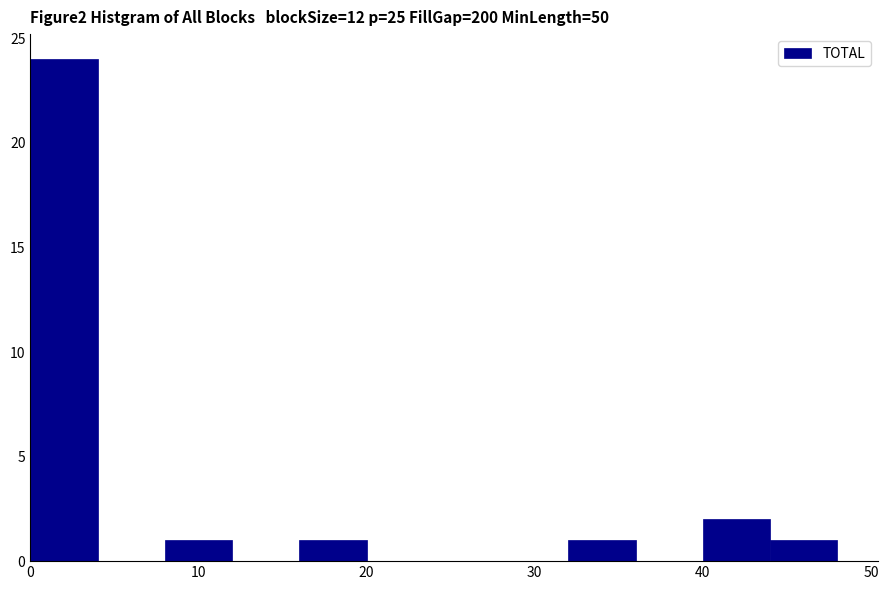

Reading left to right, transcribe this chart: for each bar, give the range it covers on the x-axis and its height. The values are not printed on the chart, so give them approximately, as read against the axis.

0 to 4: 24
4 to 8: 0
8 to 12: 1
12 to 16: 0
16 to 20: 1
20 to 24: 0
24 to 28: 0
28 to 32: 0
32 to 36: 1
36 to 40: 0
40 to 44: 2
44 to 48: 1